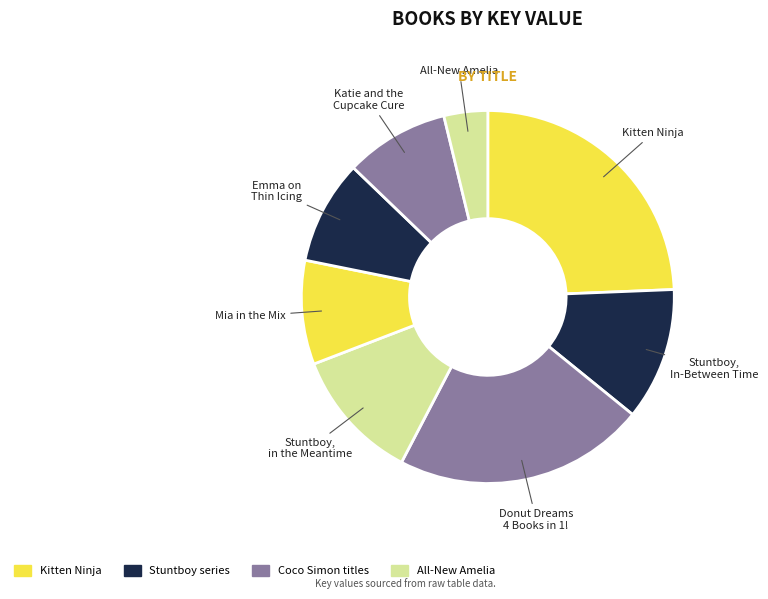

Rank the categories by value from highest to lowest.

Kitten Ninja, Donut Dreams 4 Books in 1!, Stuntboy, In-Between Time, Stuntboy, in the Meantime, Emma on Thin Icing, Mia in the Mix, Katie and the Cupcake Cure, All-New Amelia